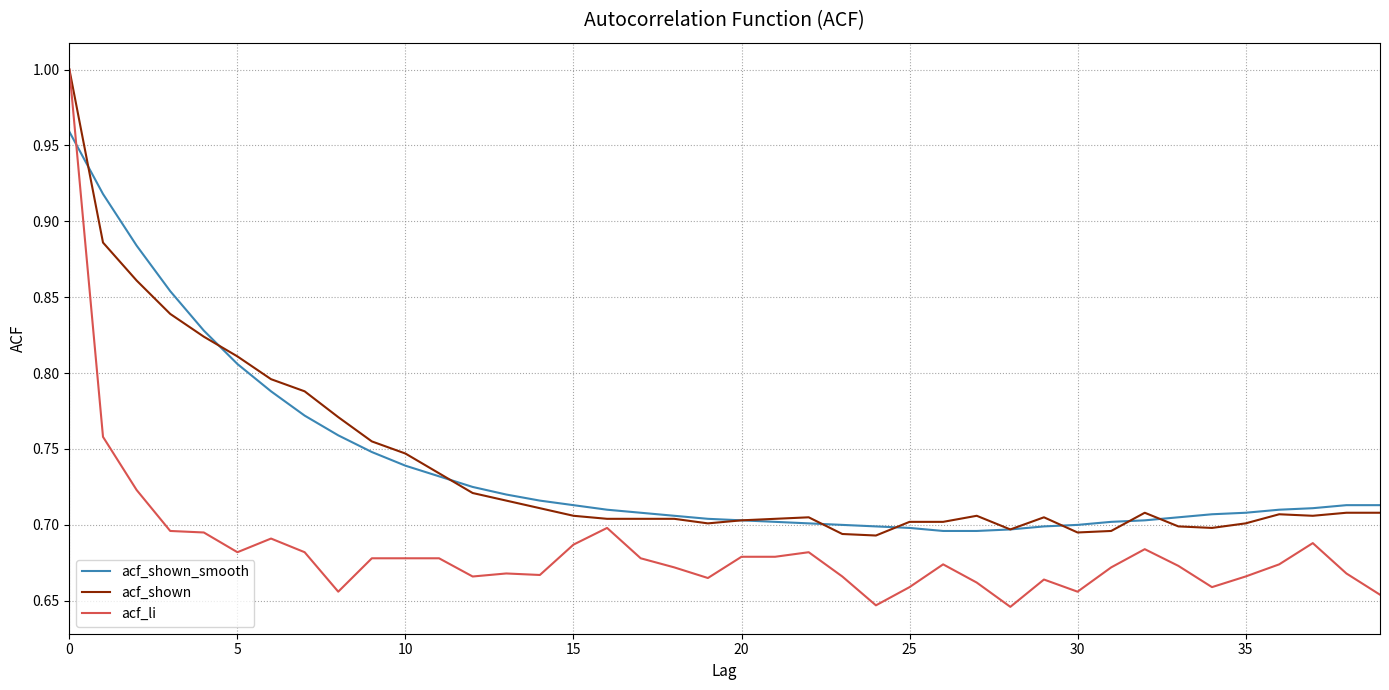

Which series has the largest range (max minus min)?

acf_li